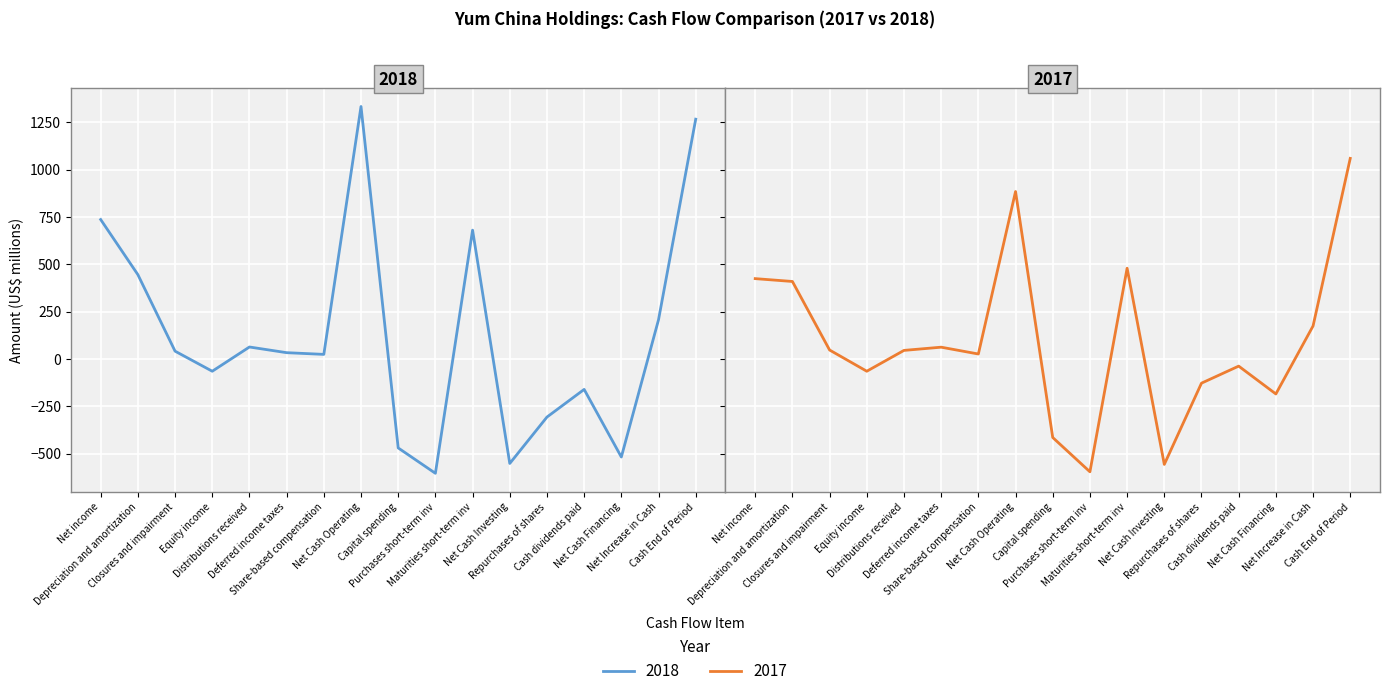

What is the smallest value displayed?

-604